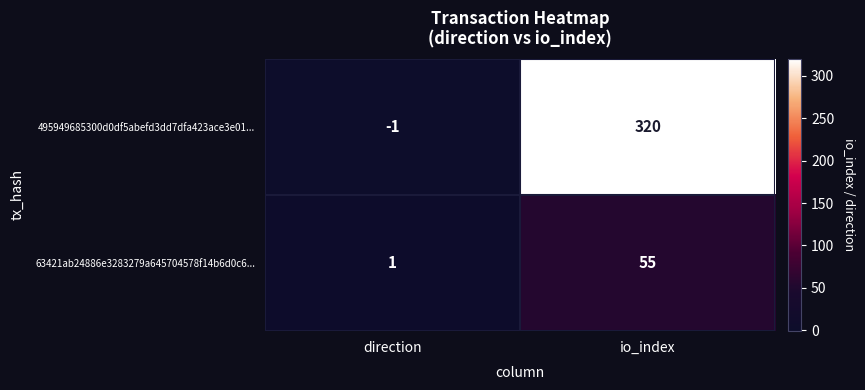

At how many categories does at least one series exceed 48?

1